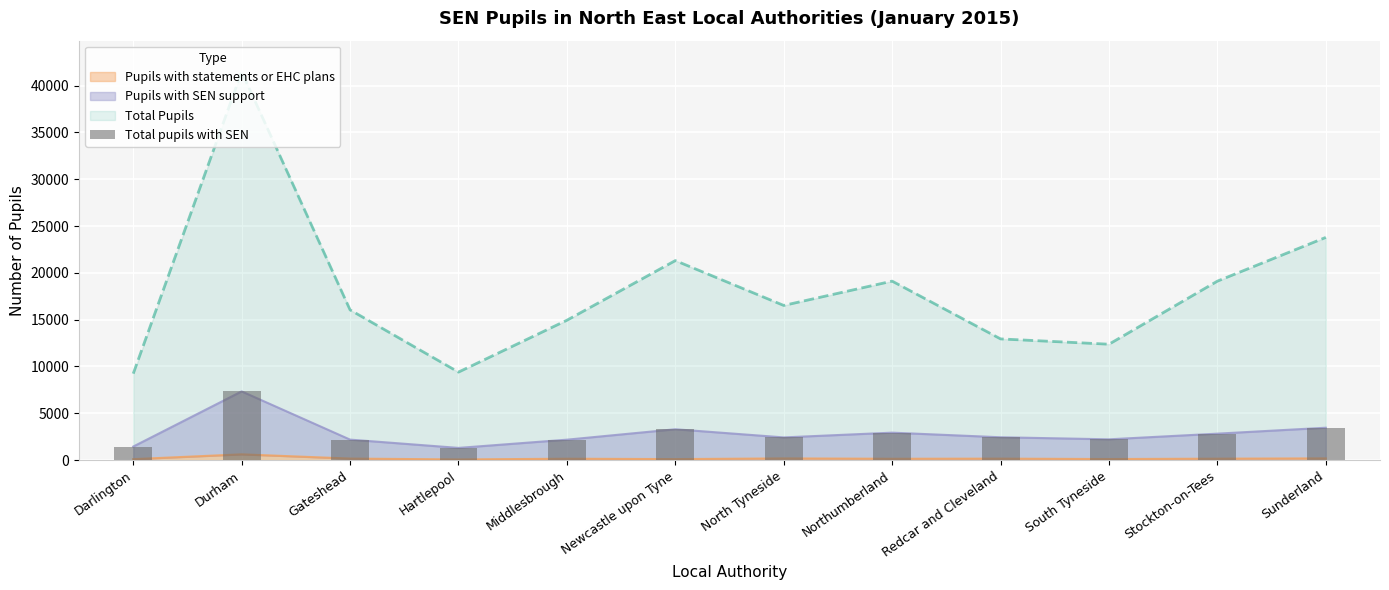

Which has a higher value, Gateshead or North Tyneside?

North Tyneside